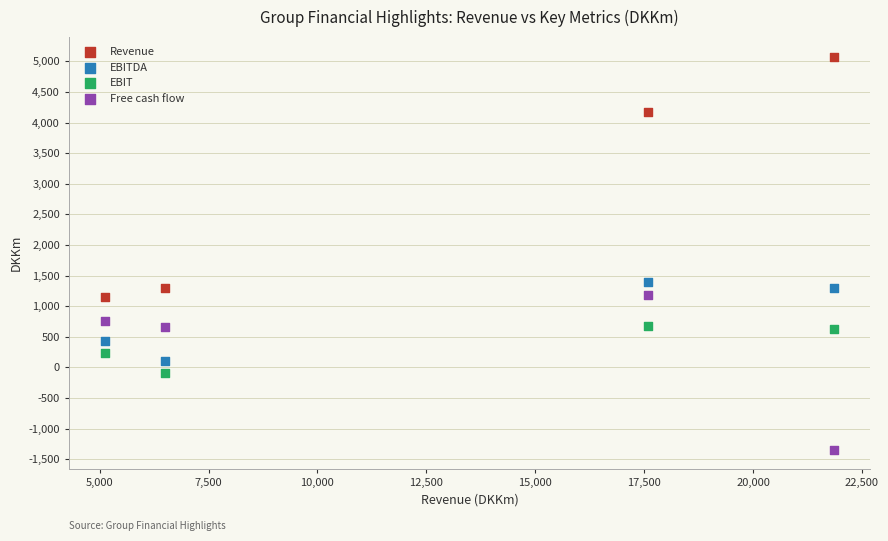

In the Revenue series, what Y value is closest to 3113?

4180